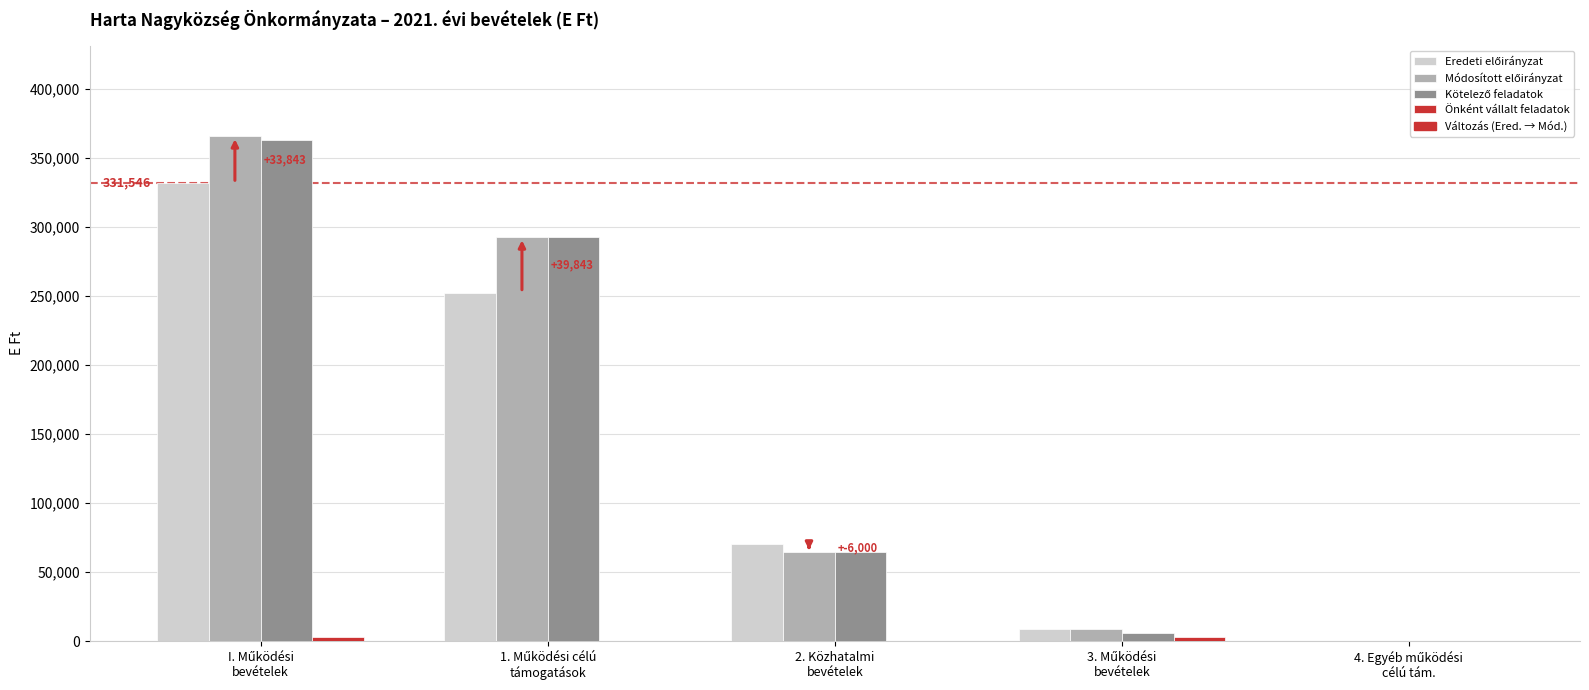

What is the maximum value shown in the chart?

365389